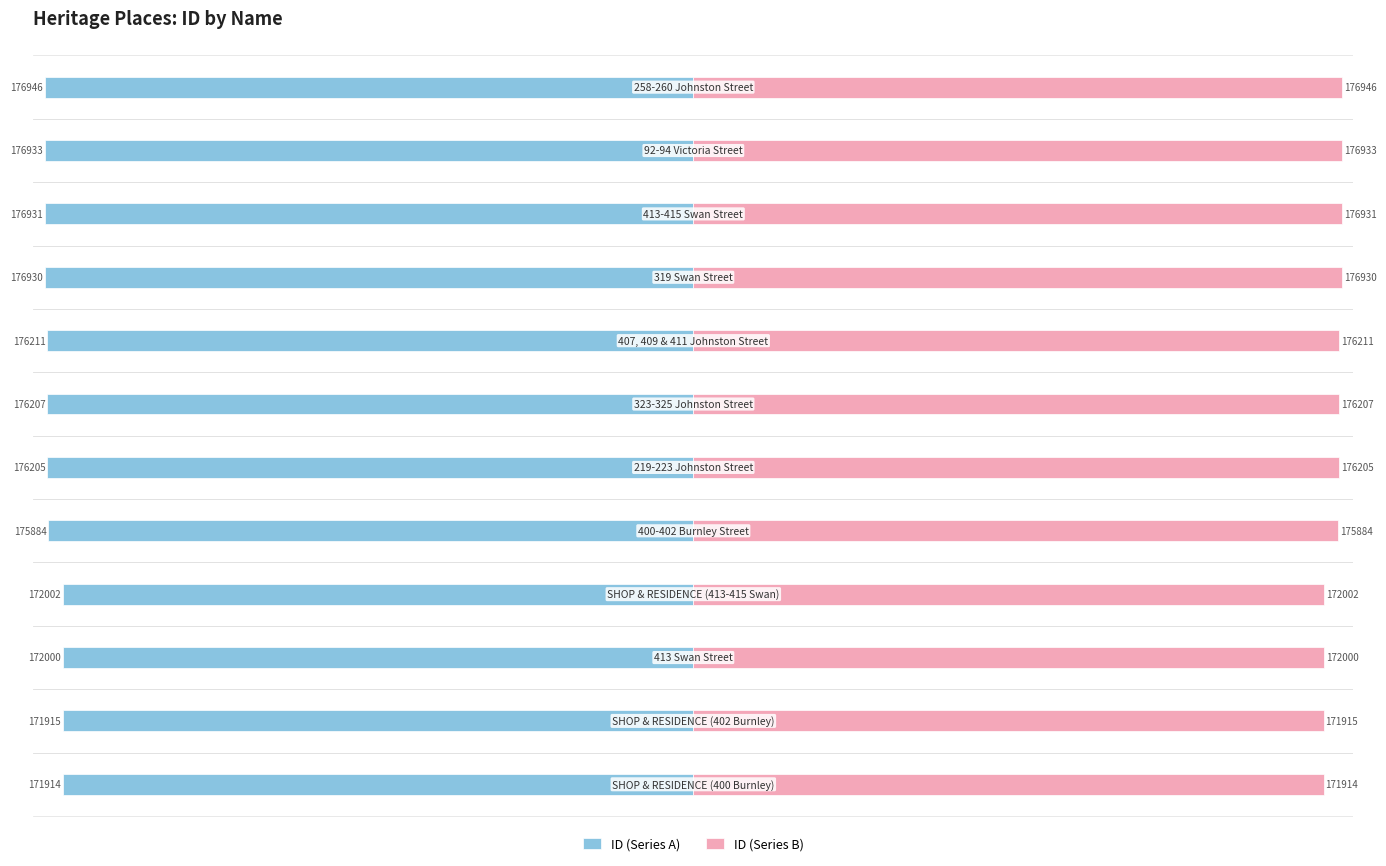

How many data points in ID (Series A) are above -176205?

5